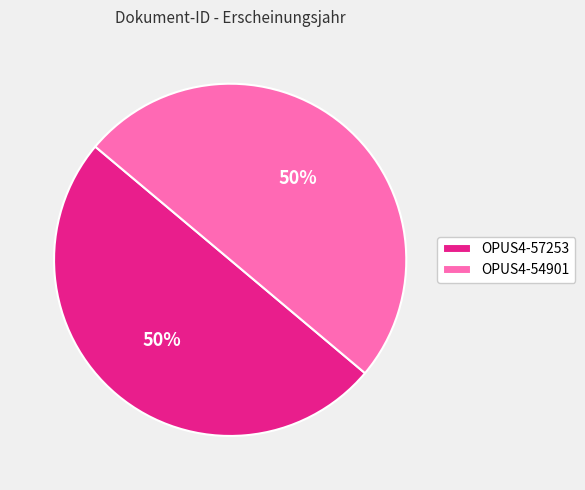

Do OPUS4-57253 and OPUS4-54901 together represent more than half of the pie?

Yes